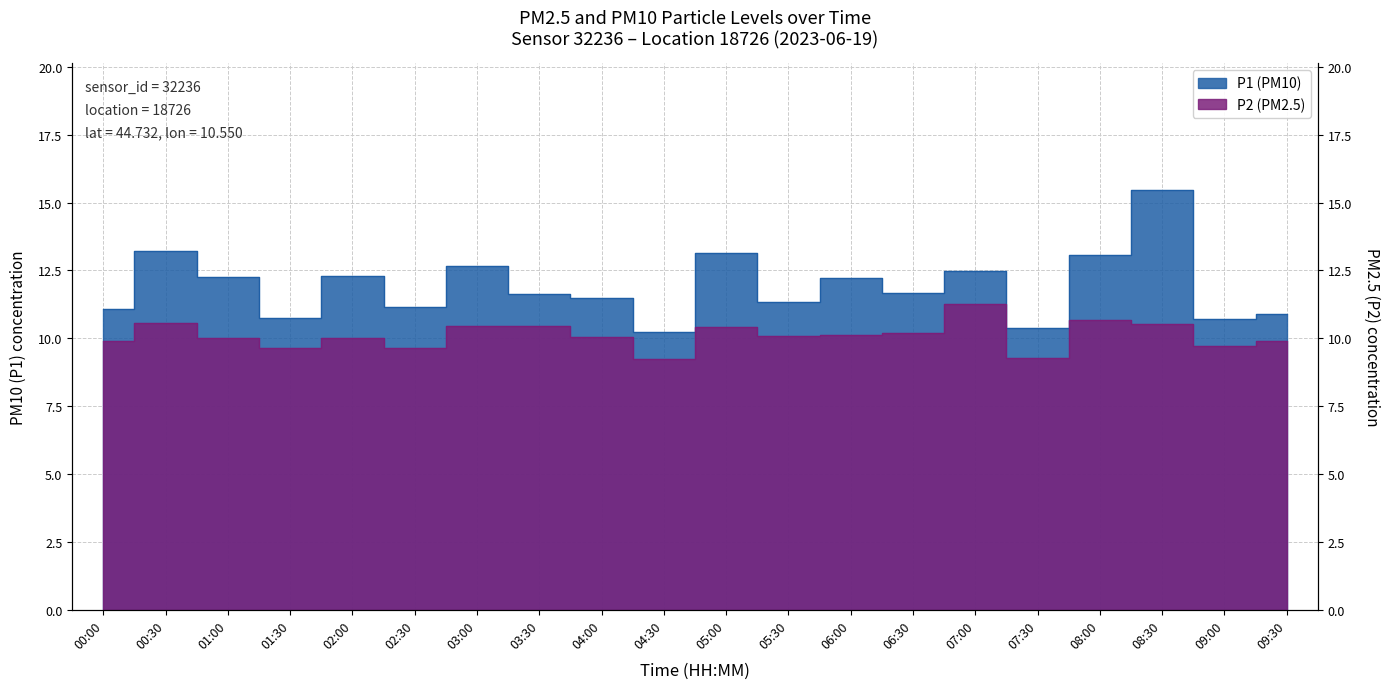

What is the sum of all P2 values?

202.2